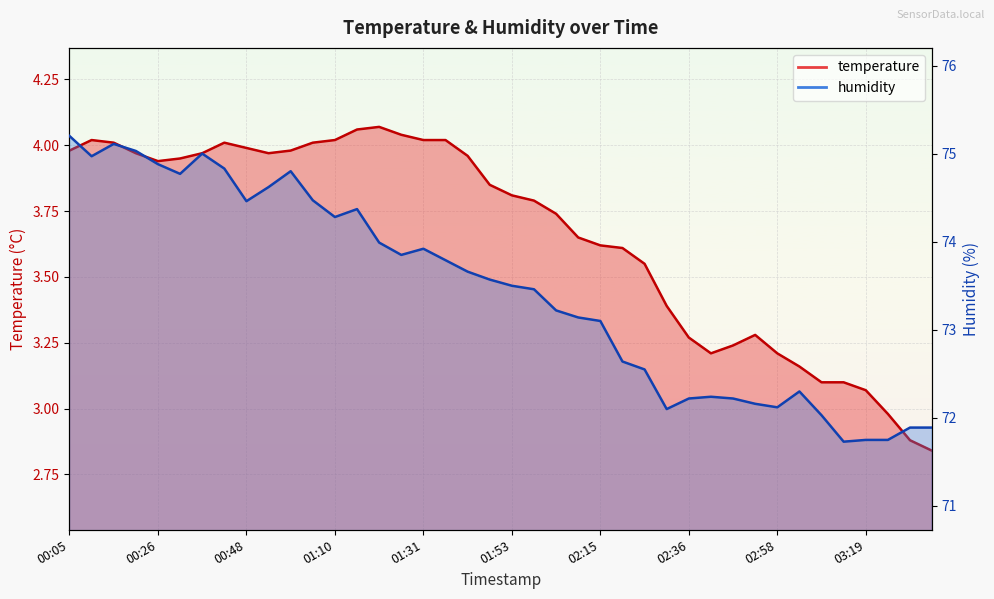

What value does the humidity series have at 02:15?

73.1